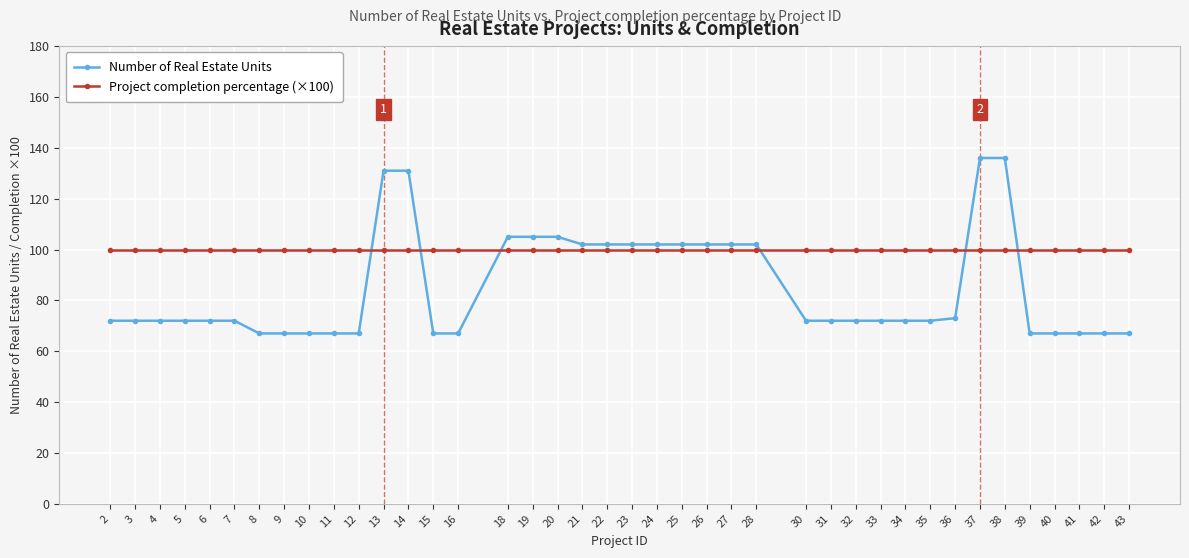

What is the minimum value for Number of Real Estate Units?

67